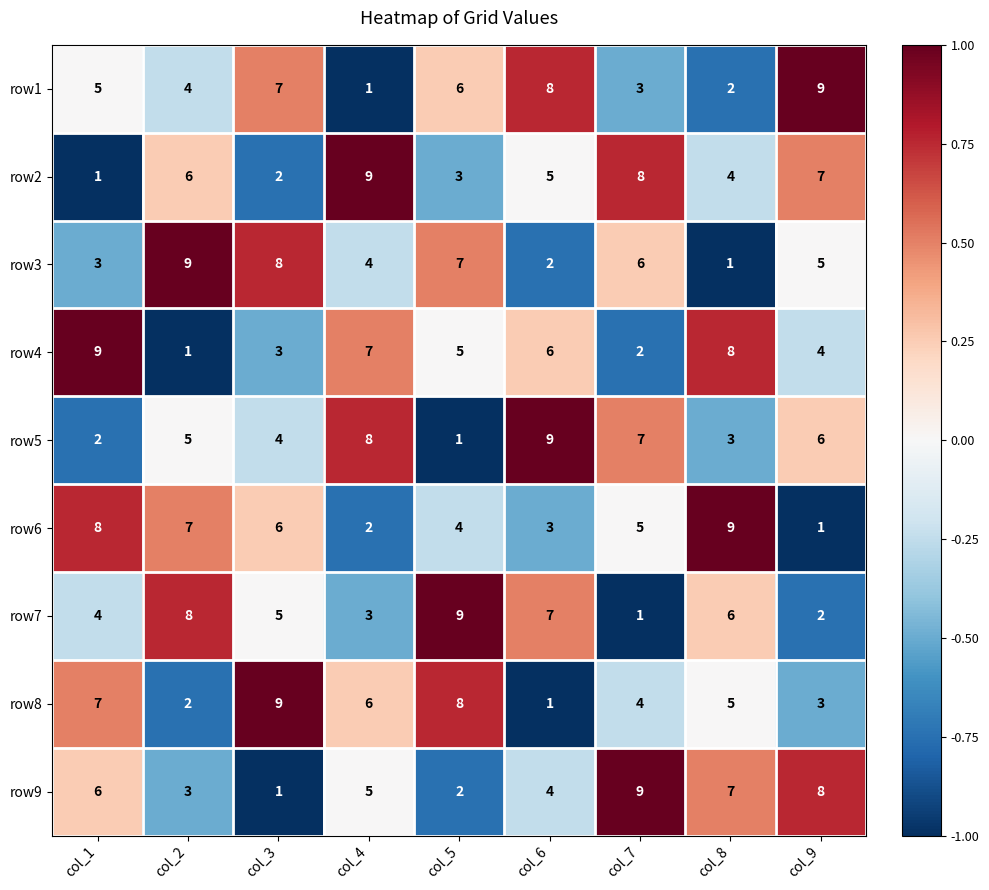

How many categories are shown in the chart?

9